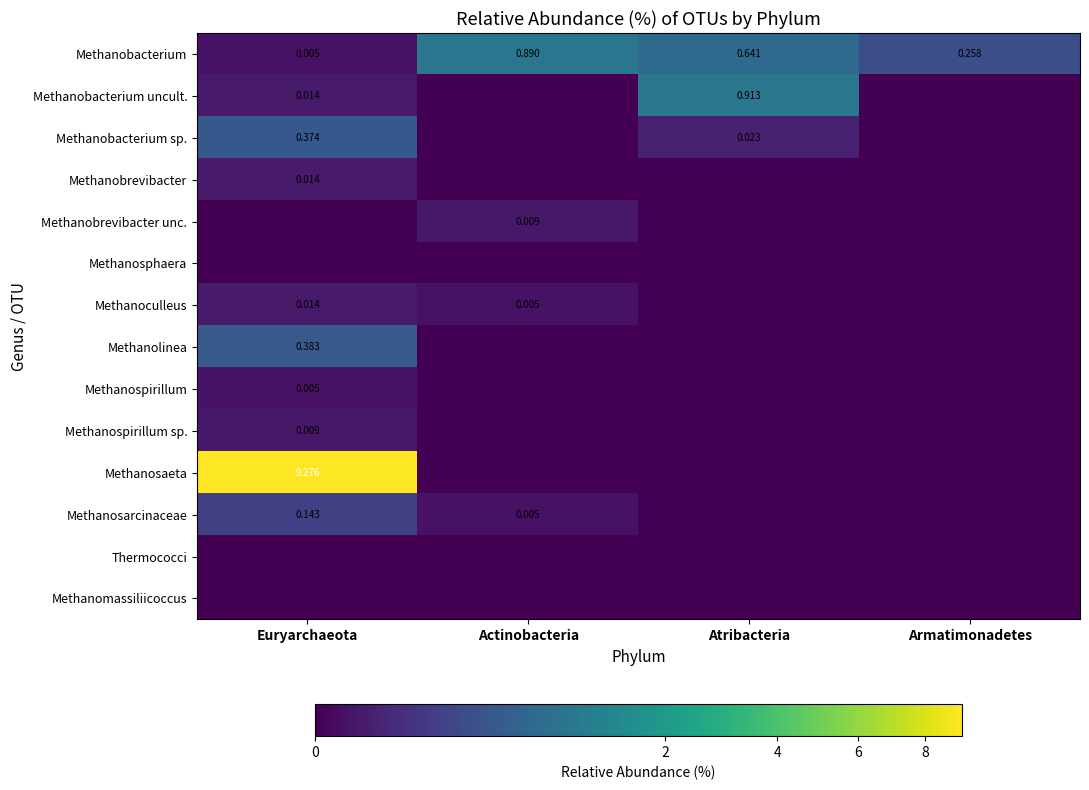

Rank the series at Actinobacteria from highest to lowest value.

Methanobacterium, Methanobrevibacter unc., Methanoculleus, Methanosarcinaceae, Methanobacterium uncult., Methanobacterium sp., Methanobrevibacter, Methanosphaera, Methanolinea, Methanospirillum, Methanospirillum sp., Methanosaeta, Thermococci, Methanomassiliicoccus